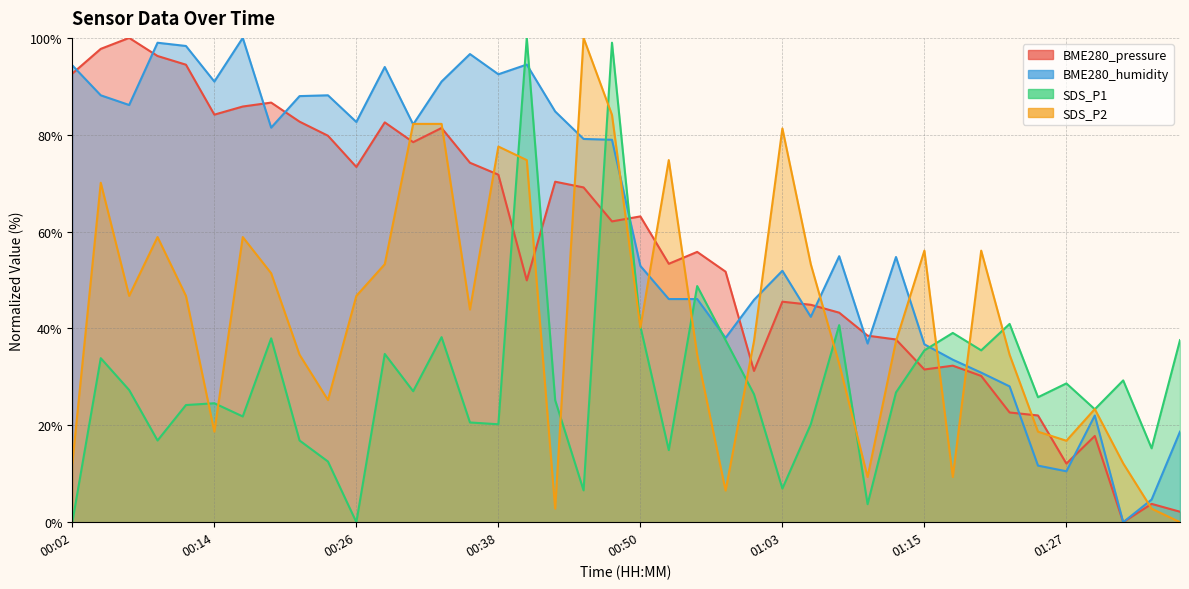

How many values in the BME280_pressure series are below 62?

20